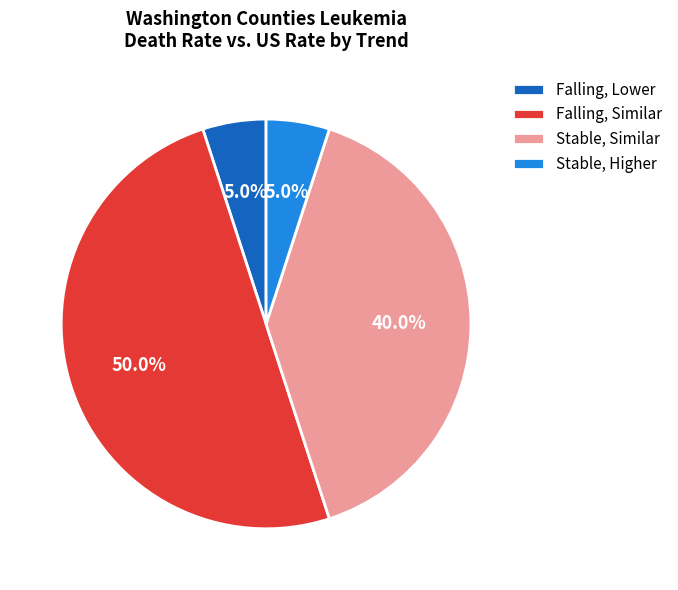

Does Falling, Lower represent more than half of the total?

No